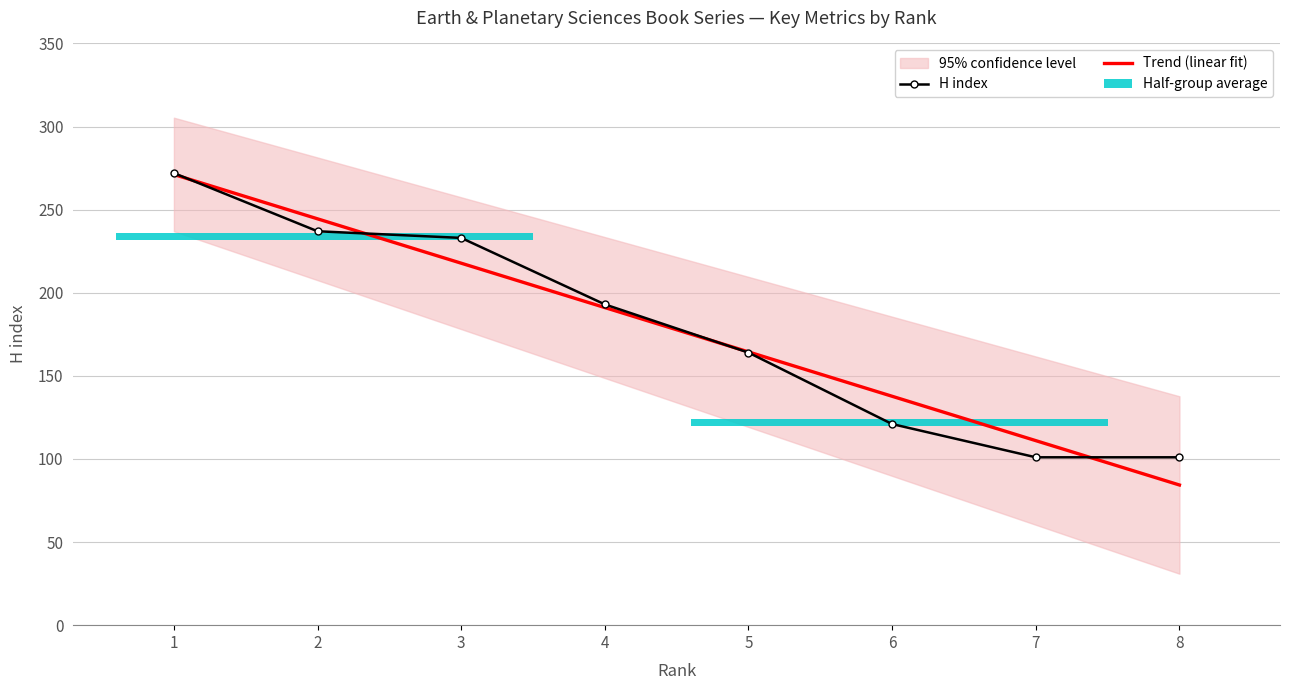

At 6, list the series in order from largest to smallest.

Trend (linear fit), H index